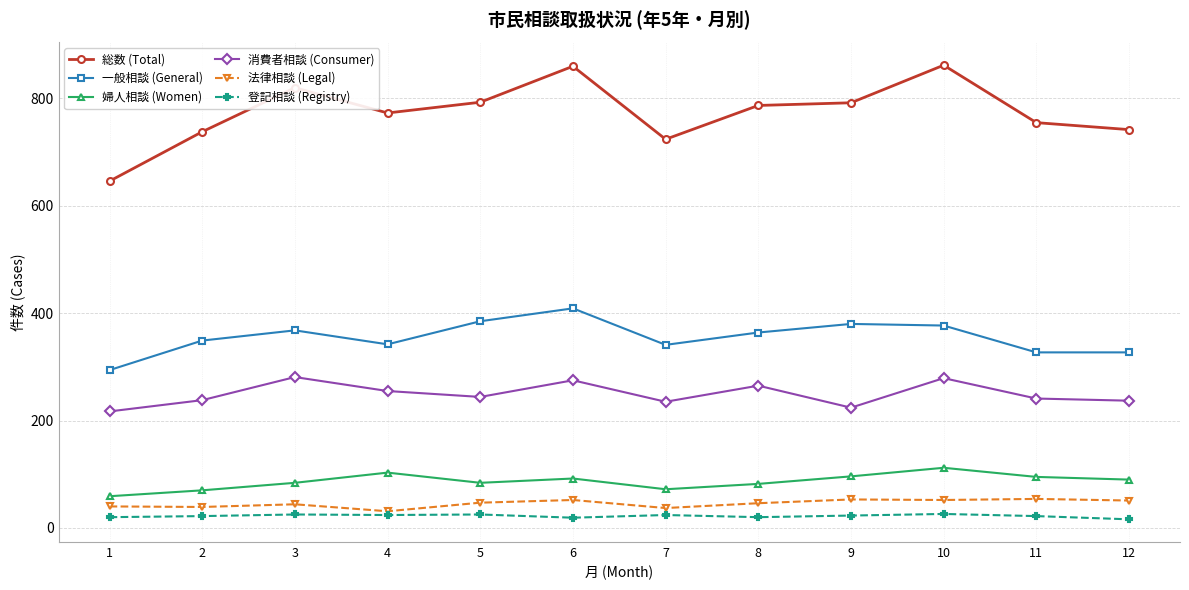

What is the maximum value for 法律相談 (Legal)?

54